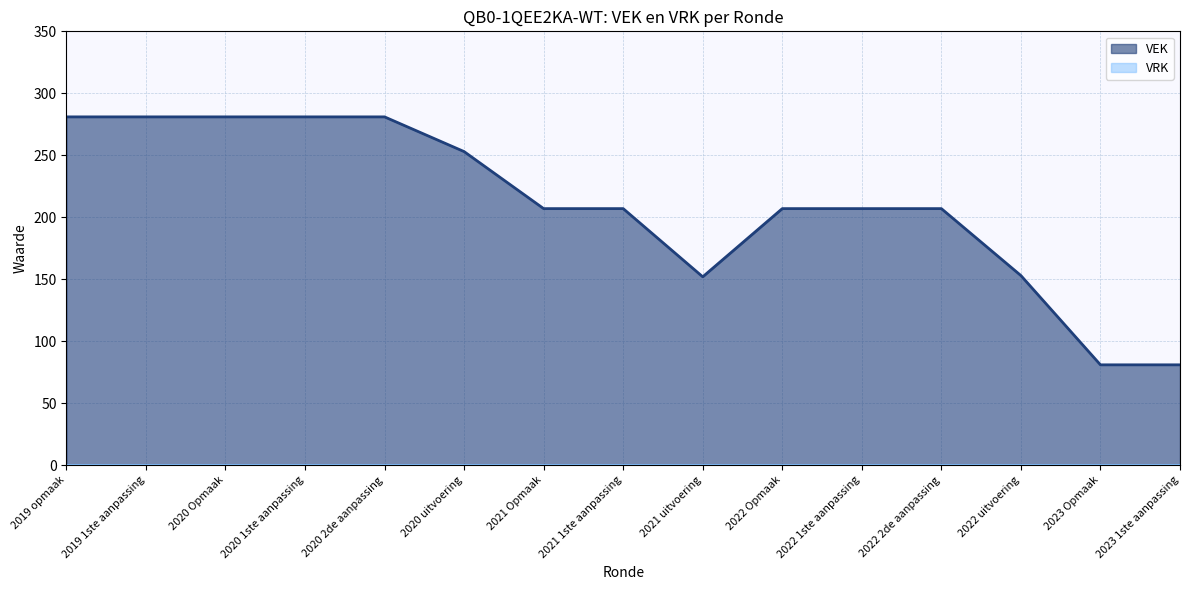

How many data points are less than 207?

4